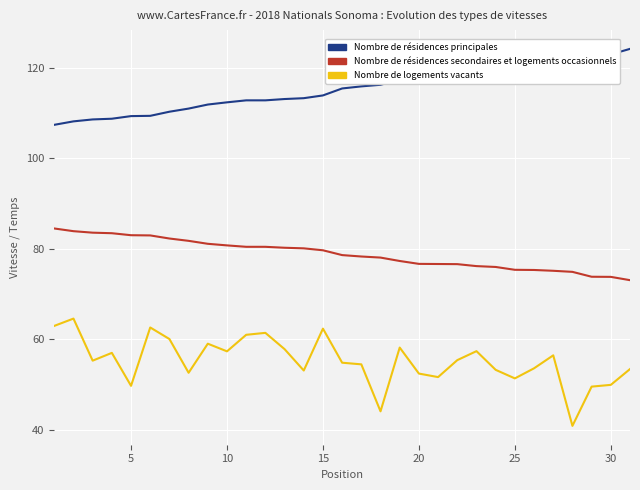

What is the minimum value shown in the chart?

40.9